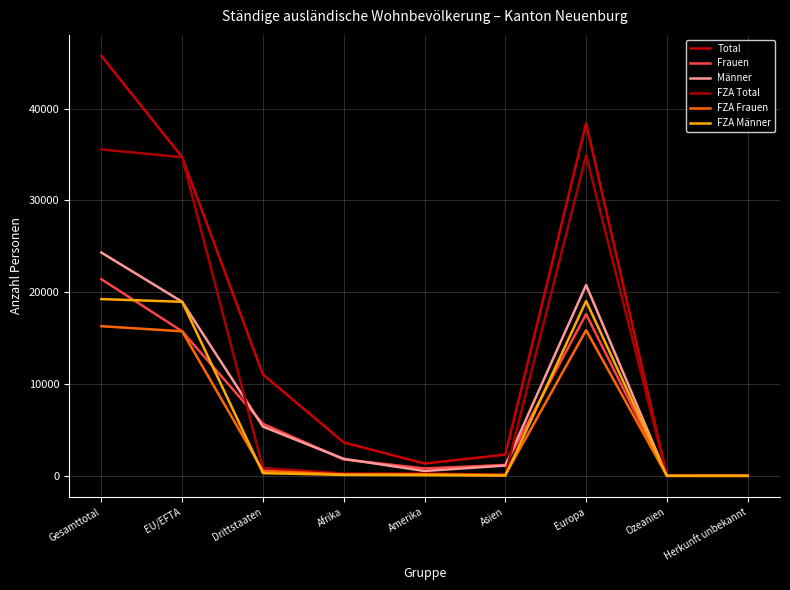

Does the chart display data point markers on the line(s)?

No